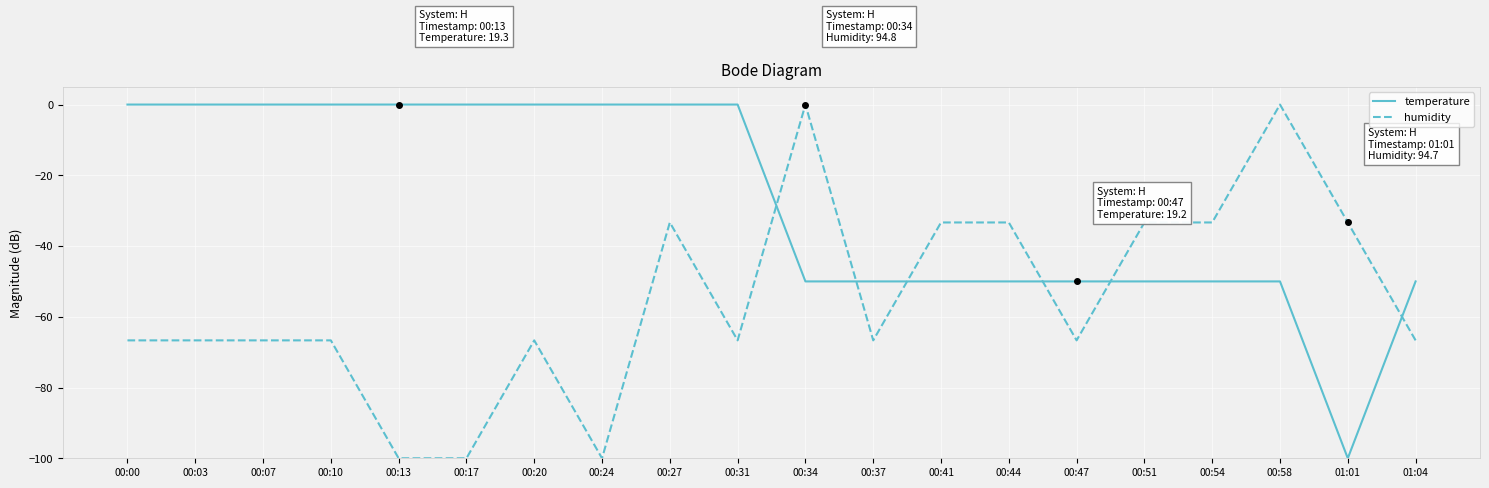

At 01:04, list the series in order from smallest to largest.

humidity, temperature